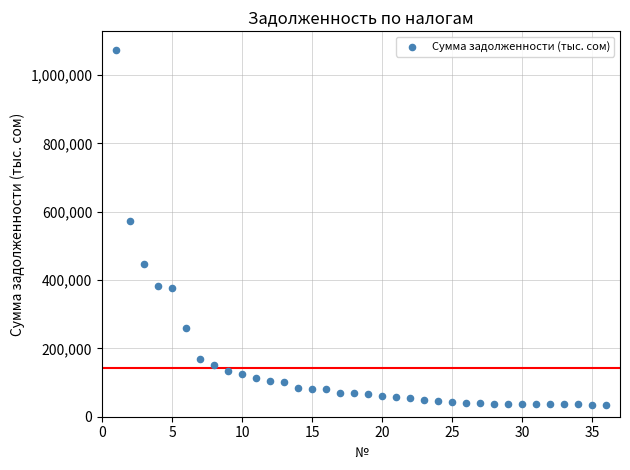

What is the range of X values (max minus min)?

35.0